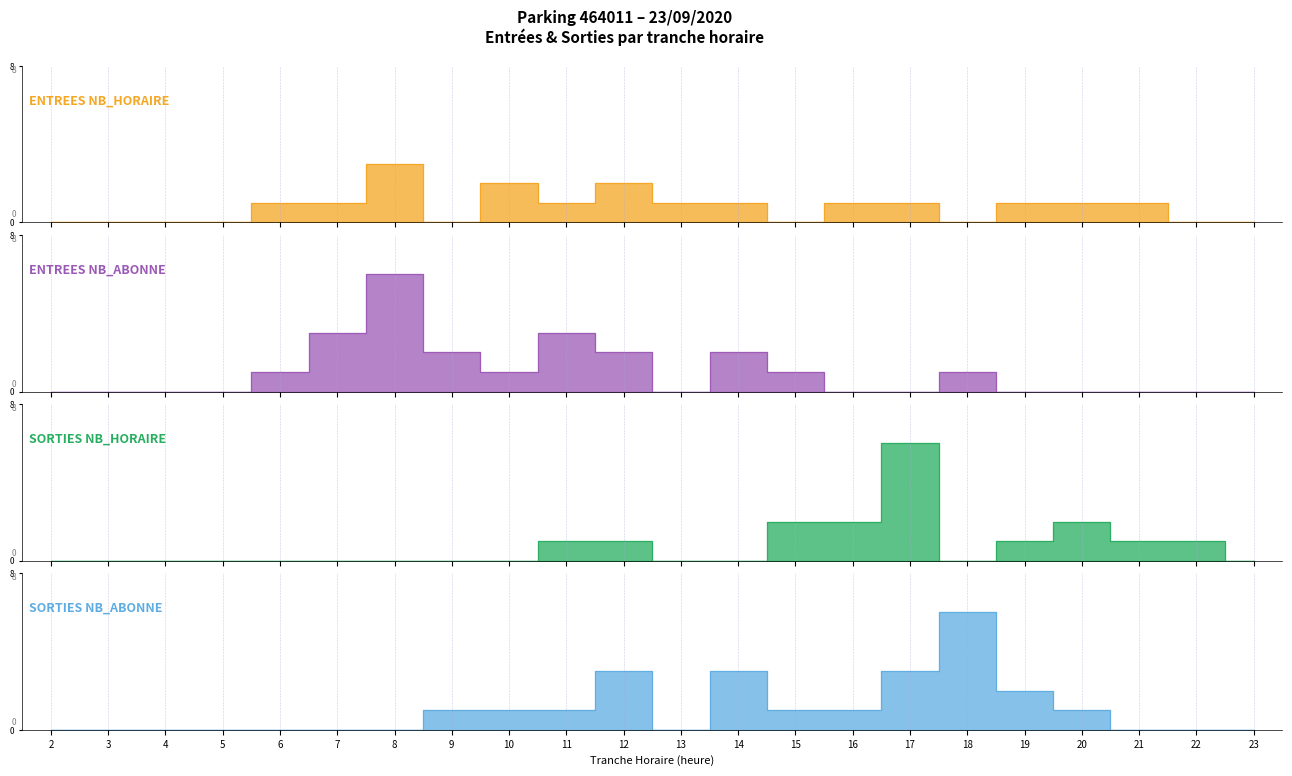

Reading left to right, list all the values displayed in this chart.

ENTREES NB_HORAIRE: 0	0	0	0	1	1	3	0	2	1	2	1	1	0	1	1	0	1	1	1	0	0
ENTREES NB_ABONNE: 0	0	0	0	1	3	6	2	1	3	2	0	2	1	0	0	1	0	0	0	0	0
SORTIES NB_HORAIRE: 0	0	0	0	0	0	0	0	0	1	1	0	0	2	2	6	0	1	2	1	1	0
SORTIES NB_ABONNE: 0	0	0	0	0	0	0	1	1	1	3	0	3	1	1	3	6	2	1	0	0	0